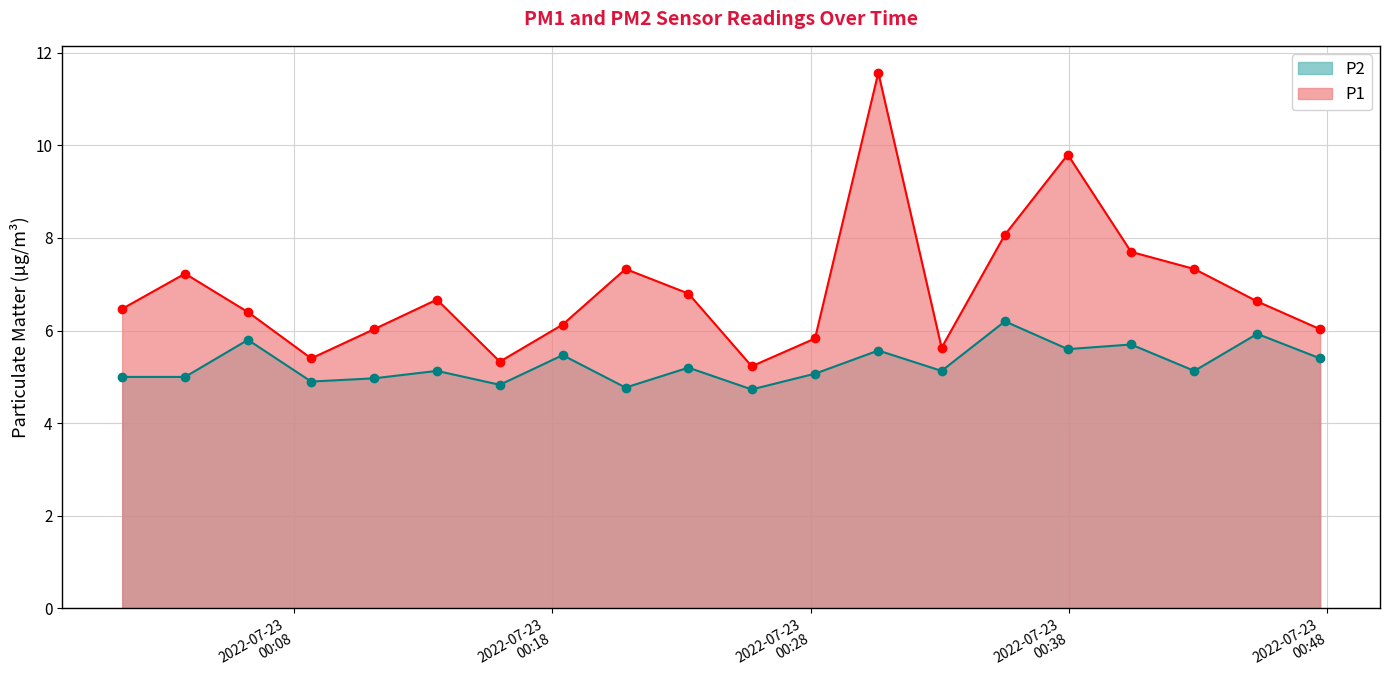

What is the maximum value for P1?

11.6